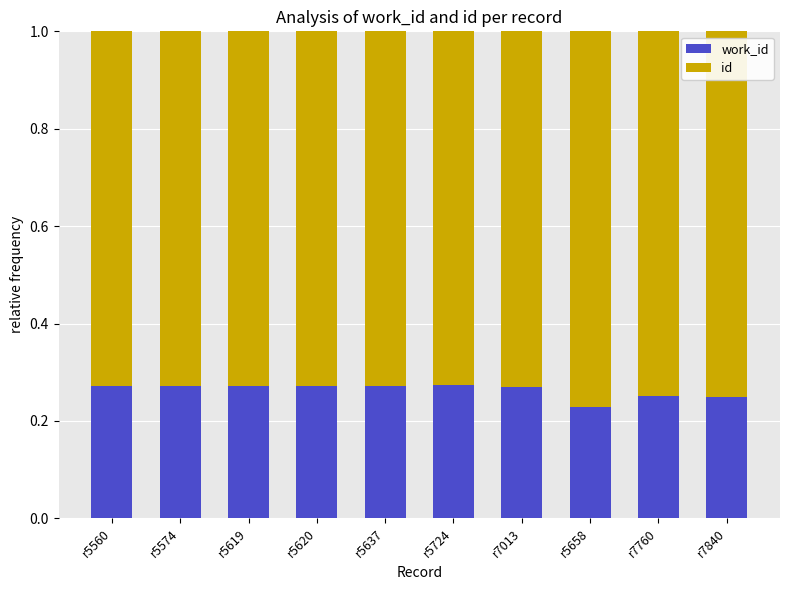

Which series has the largest range (max minus min)?

id